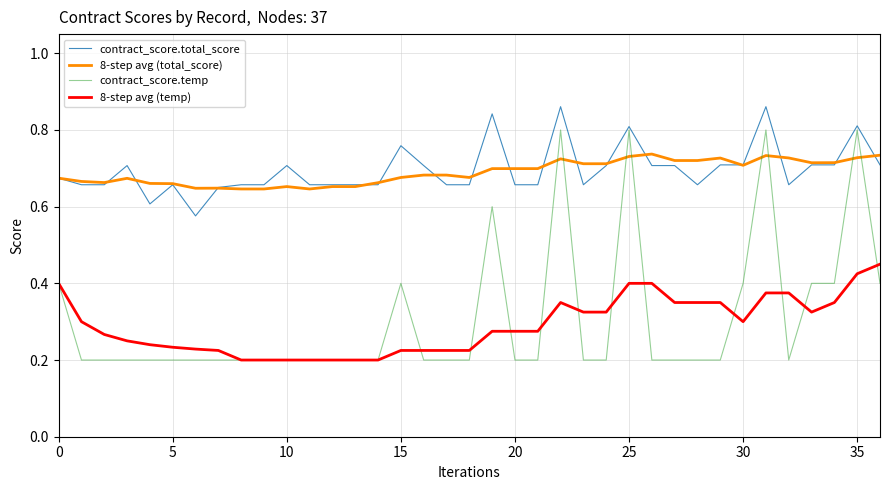

List the series in order of their peak value, lowest first.

8-step avg (temp), 8-step avg (total_score), contract_score.temp, contract_score.total_score